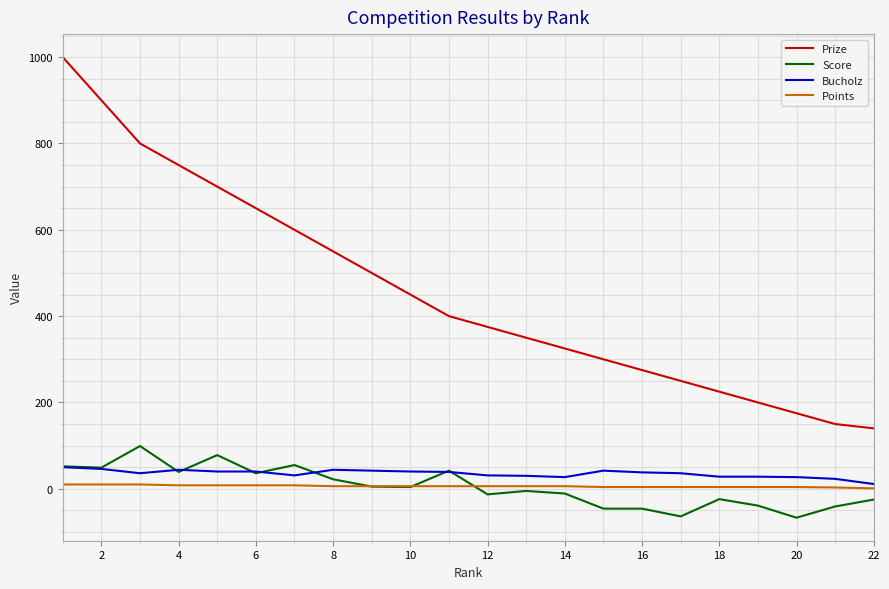

What is the minimum value shown in the chart?

-67